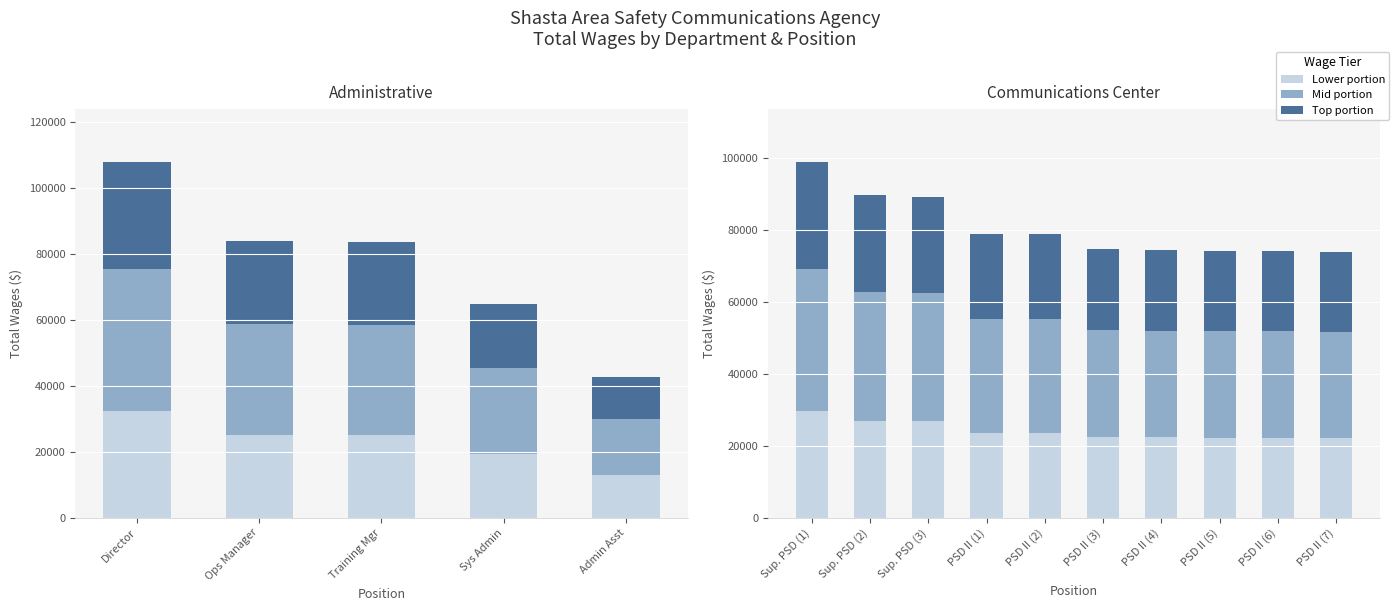

What is the sum of the Top portion values at PSD II (5) and PSD II (7)?

44416.5